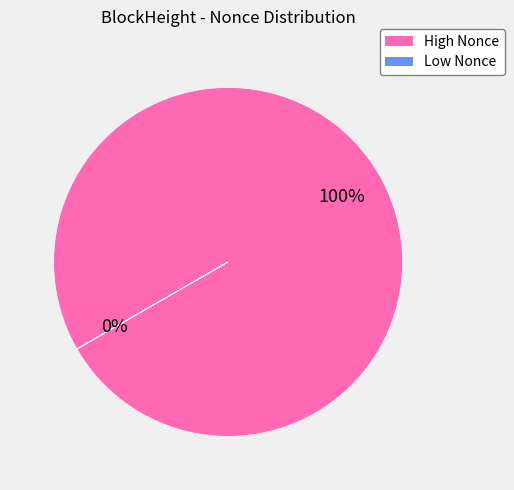

Which slice is the largest?

High Nonce